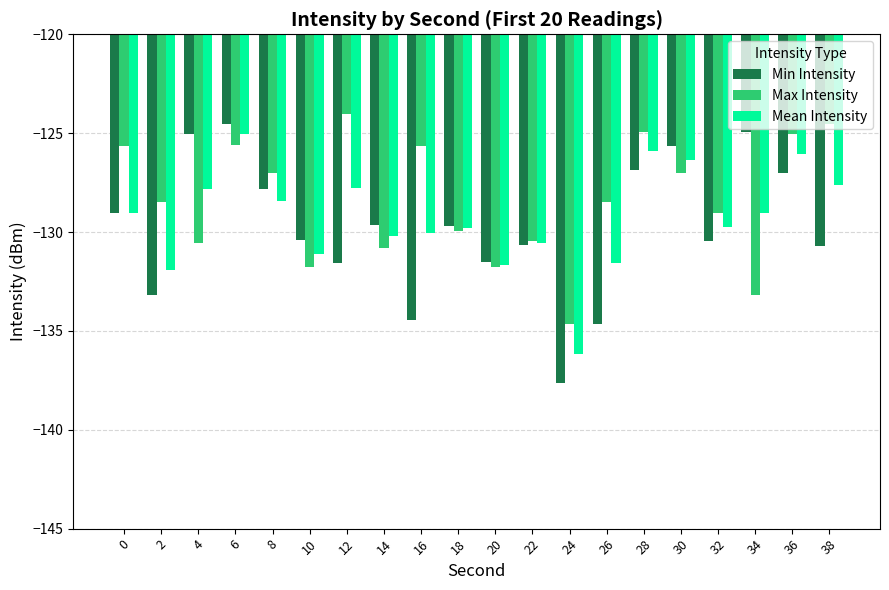

What is the spread (max minus min) of values at 2?

4.7